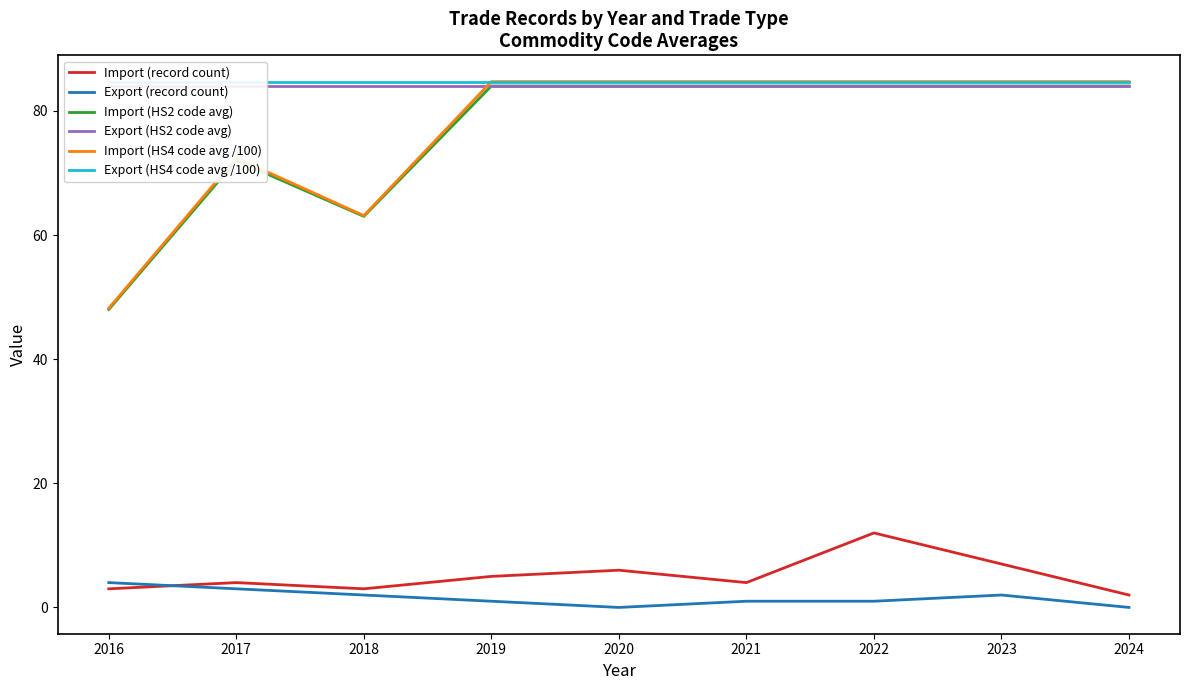

How many values in the Import (HS2 code avg) series are below 84?

3